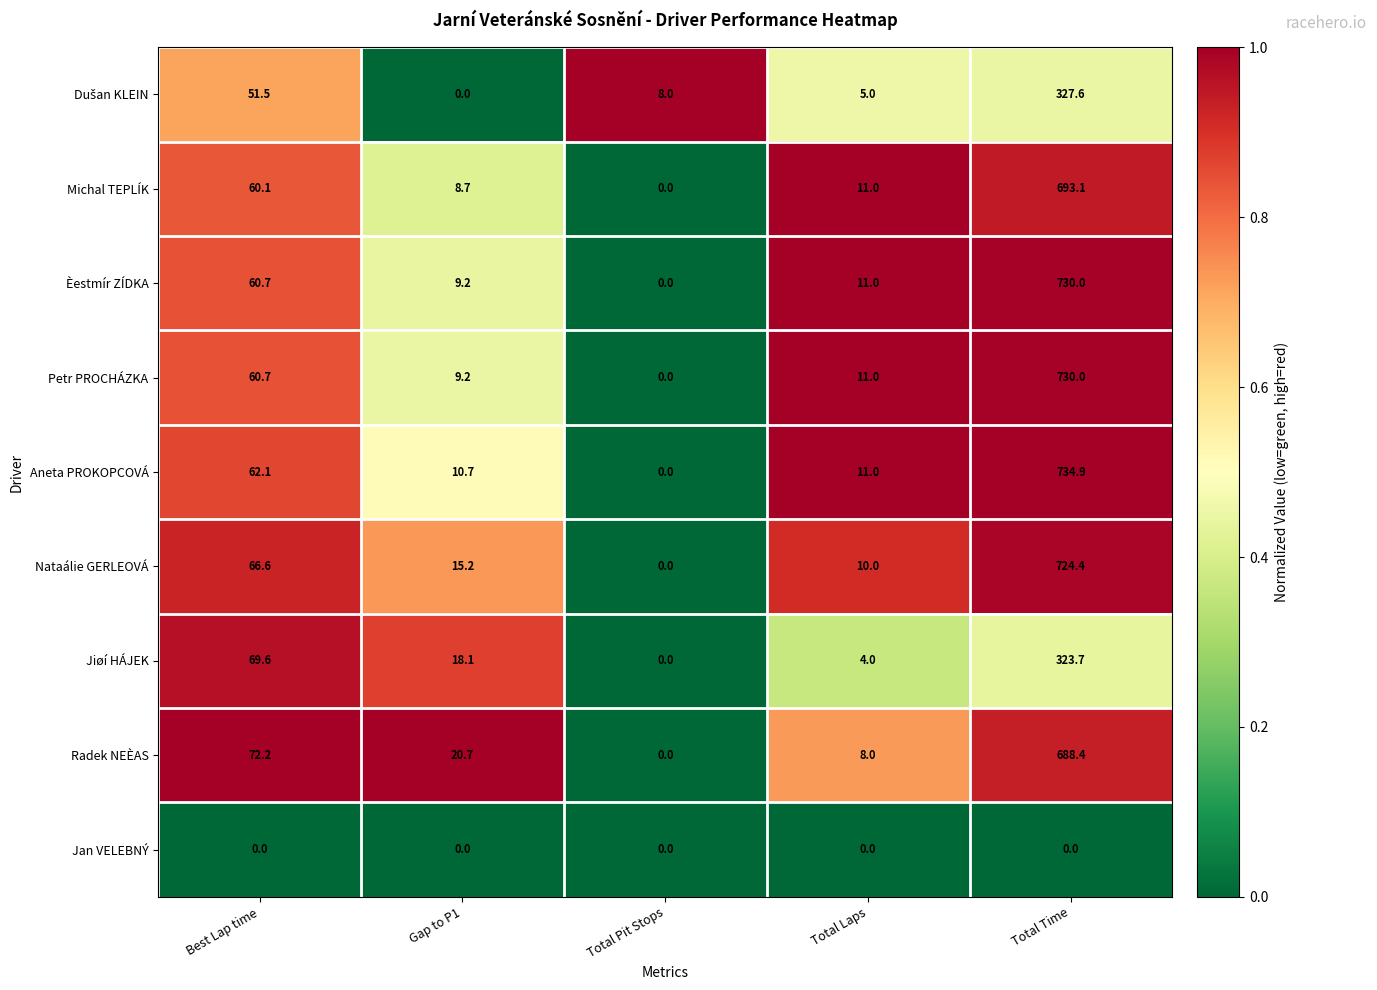

Count the number of categories in the chart.

5